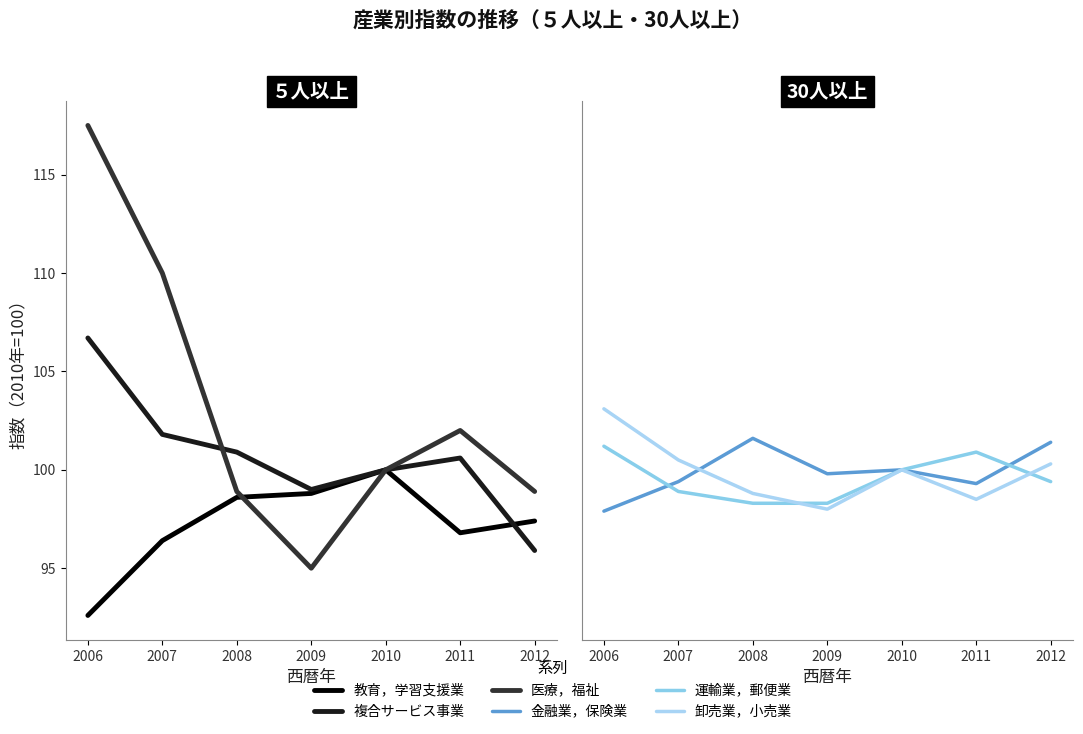

What is the highest value of the 教育，学習支援業 series?

100.0